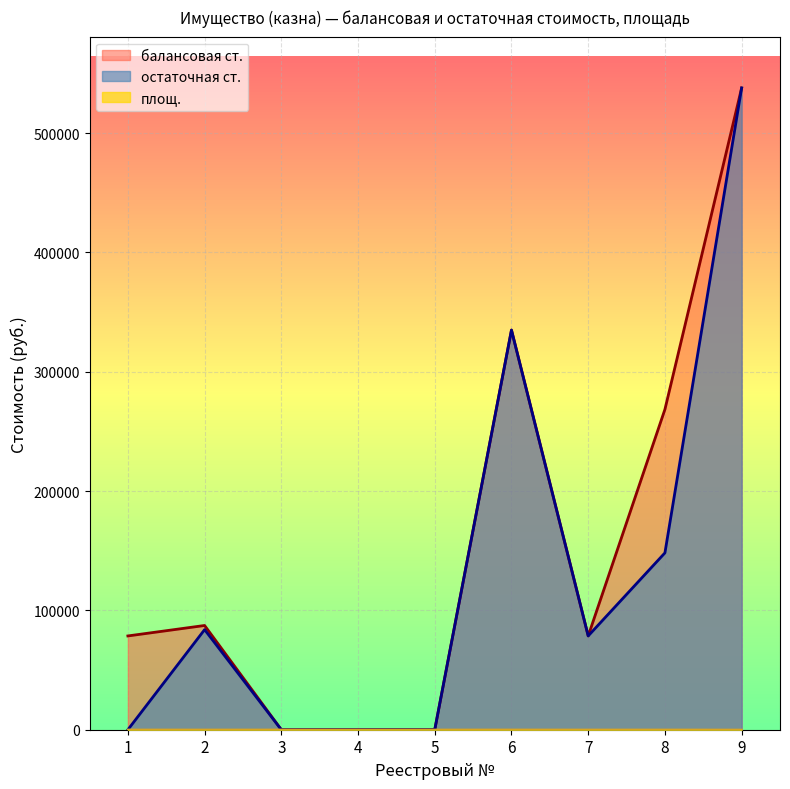

Count the number of data series in this chart.

3